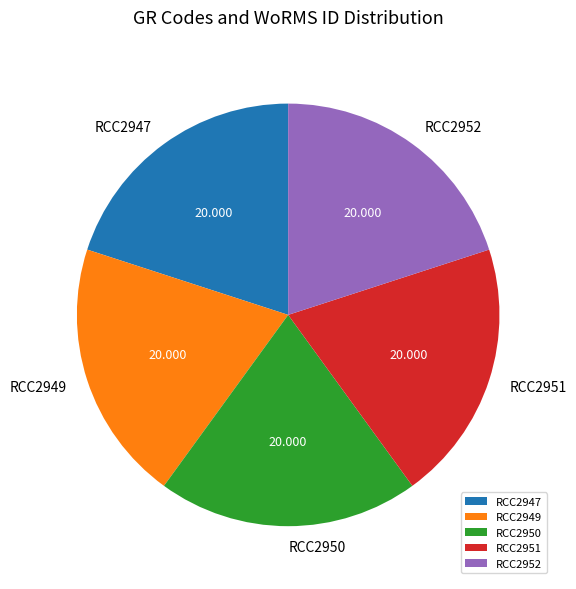

Is the sum of RCC2951 and RCC2949 greater than half?

No